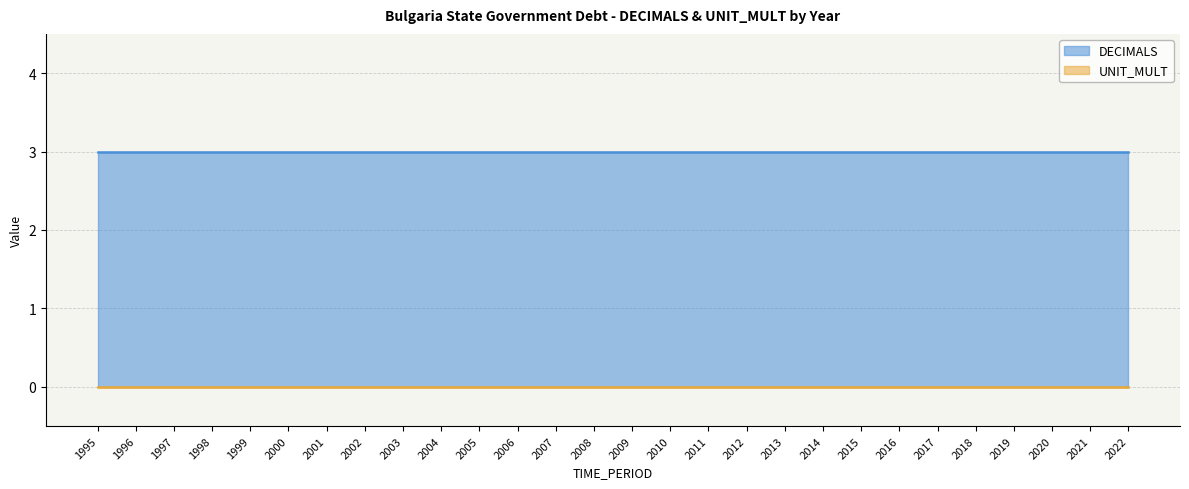

What is the spread (max minus min) of values at 2022?

3